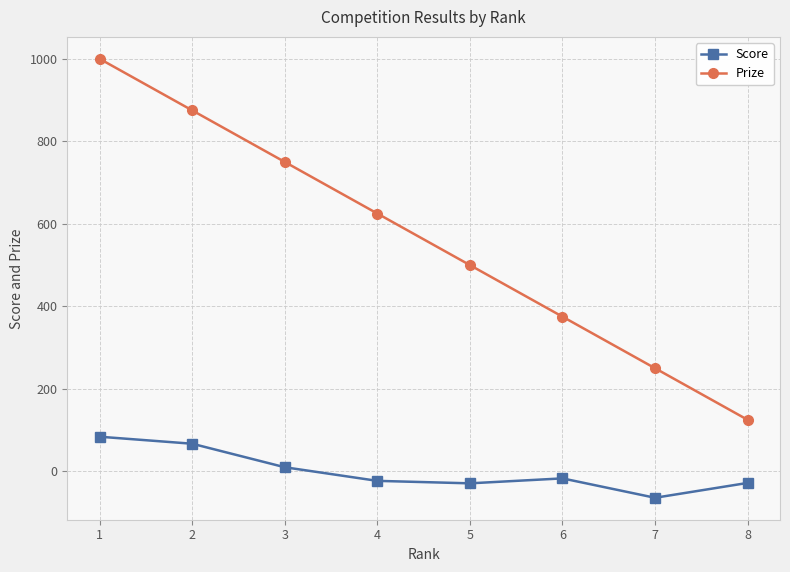

What is the sum of all Prize values?

4500